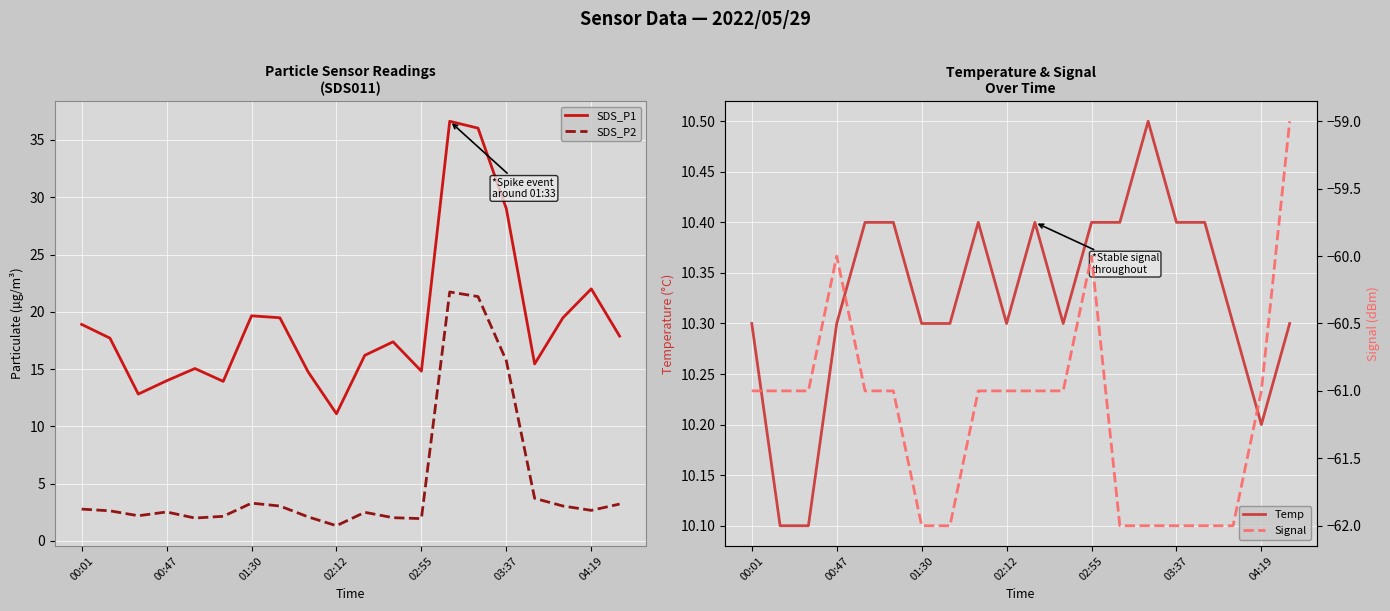

At which label does SDS_P1 reach its minimum?

02:12